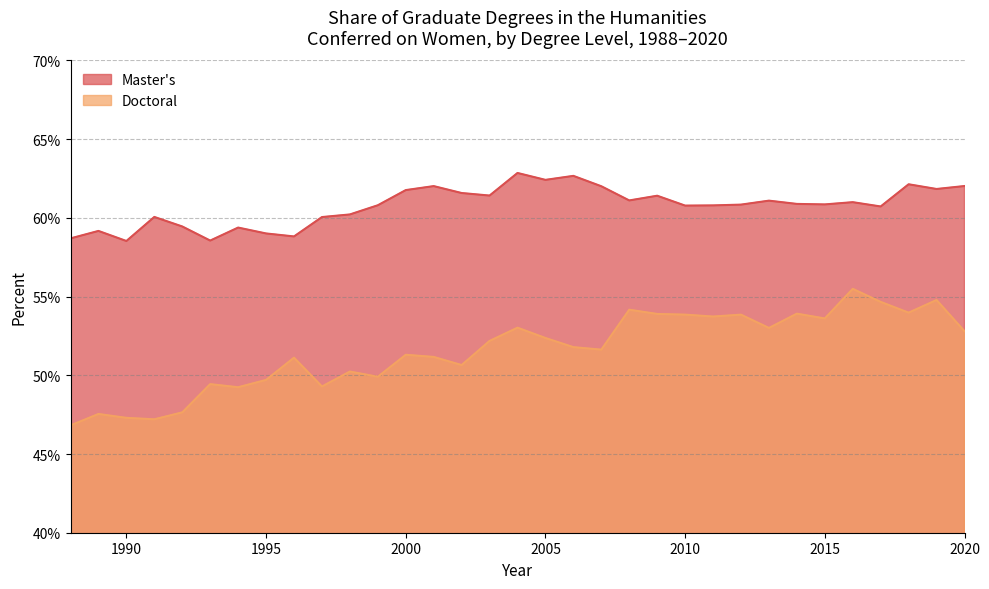

Rank the series at 2013 from lowest to highest value.

Doctoral, Master's